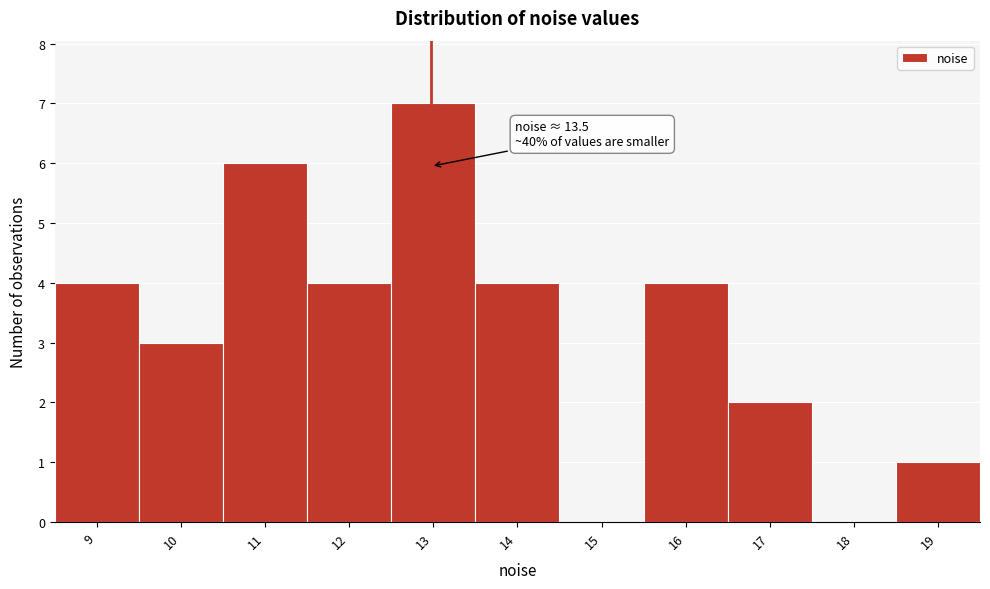

Reading left to right, list all the values displayed in this chart.

9=4	10=3	11=6	12=4	13=7	14=4	15=0	16=4	17=2	18=0	19=1